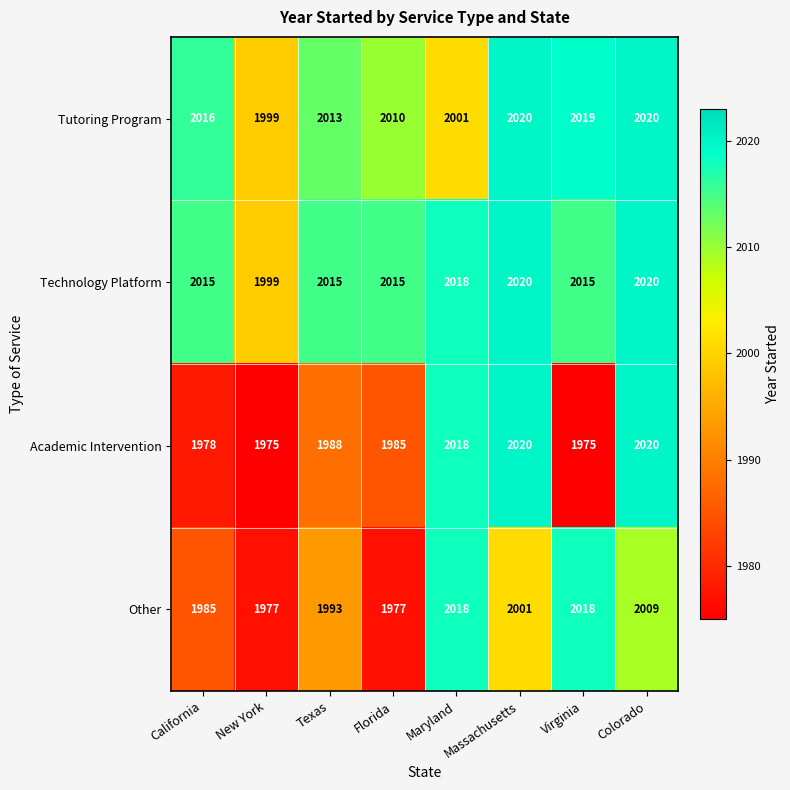

Which series has the largest range (max minus min)?

Academic Intervention